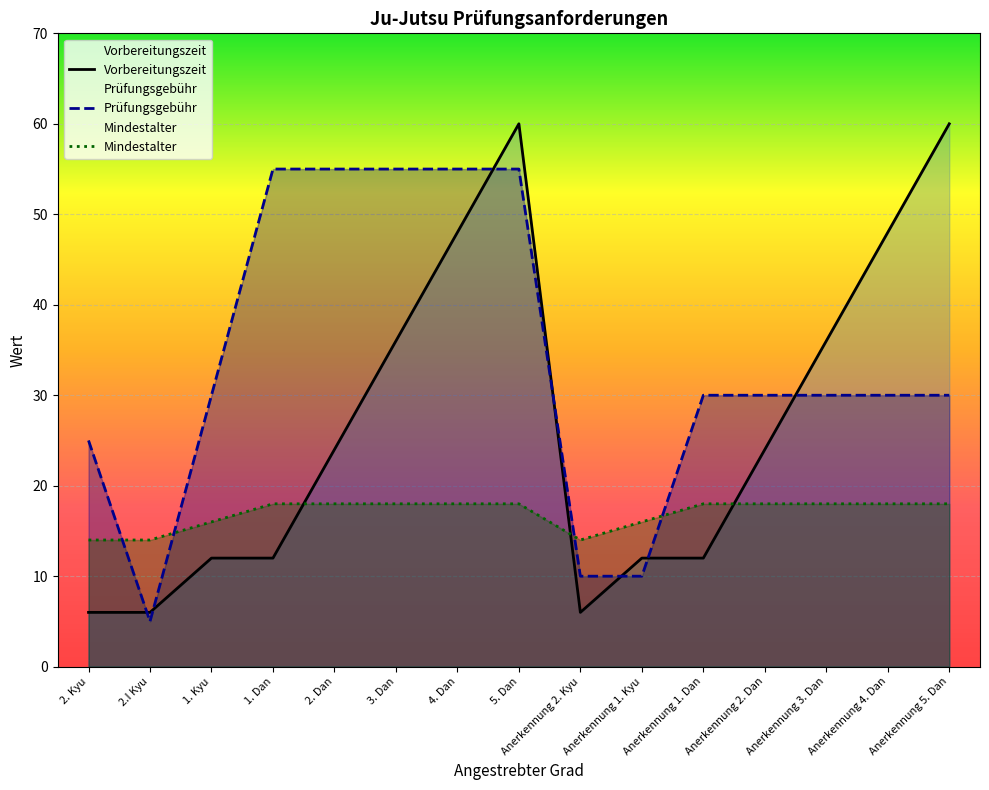

Reading left to right, extract all data points from this chart.

Vorbereitungszeit: 2. Kyu=6	2.I Kyu=6	1. Kyu=12	1. Dan=12	2. Dan=24	3. Dan=36	4. Dan=48	5. Dan=60	Anerkennung 2. Kyu=6	Anerkennung 1. Kyu=12	Anerkennung 1. Dan=12	Anerkennung 2. Dan=24	Anerkennung 3. Dan=36	Anerkennung 4. Dan=48	Anerkennung 5. Dan=60
Prüfungsgebühr: 2. Kyu=25	2.I Kyu=5	1. Kyu=30	1. Dan=55	2. Dan=55	3. Dan=55	4. Dan=55	5. Dan=55	Anerkennung 2. Kyu=10	Anerkennung 1. Kyu=10	Anerkennung 1. Dan=30	Anerkennung 2. Dan=30	Anerkennung 3. Dan=30	Anerkennung 4. Dan=30	Anerkennung 5. Dan=30
Mindestalter: 2. Kyu=14	2.I Kyu=14	1. Kyu=16	1. Dan=18	2. Dan=18	3. Dan=18	4. Dan=18	5. Dan=18	Anerkennung 2. Kyu=14	Anerkennung 1. Kyu=16	Anerkennung 1. Dan=18	Anerkennung 2. Dan=18	Anerkennung 3. Dan=18	Anerkennung 4. Dan=18	Anerkennung 5. Dan=18